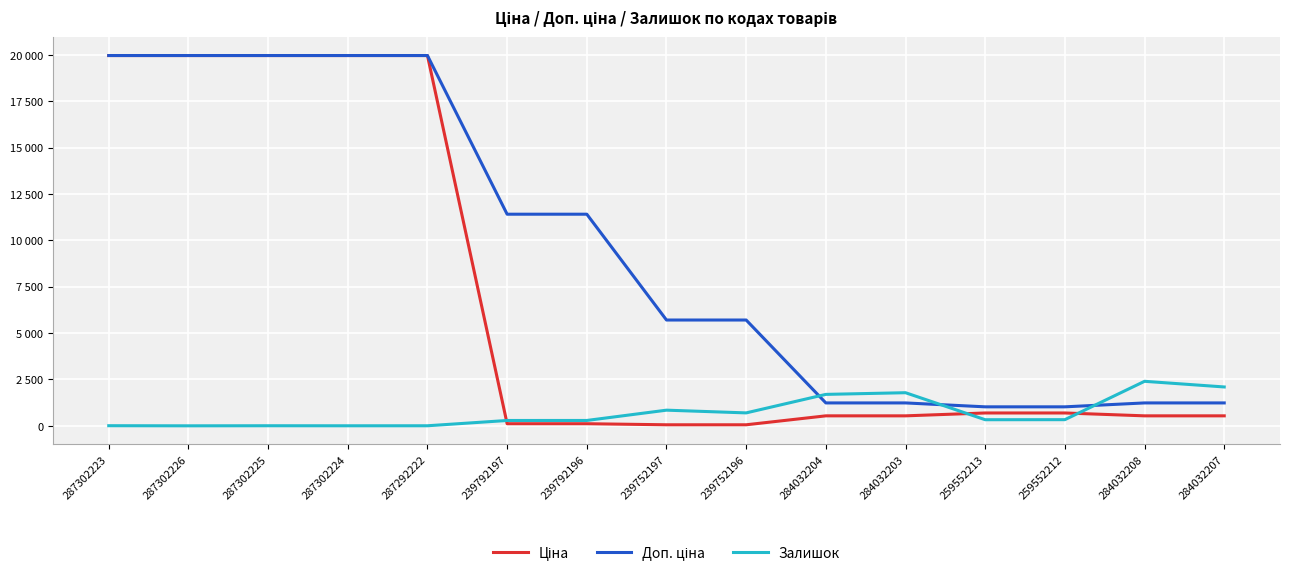

True or false: Доп. ціна has more than 0 interior local peaks.

False